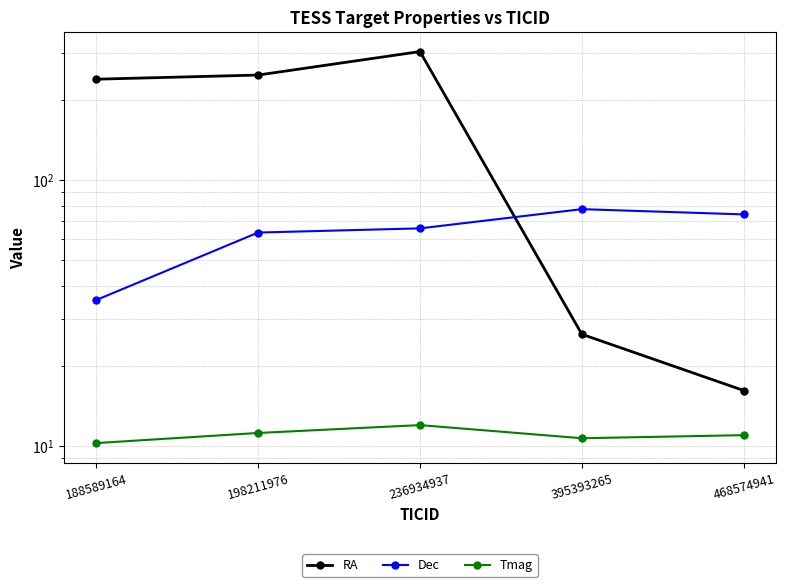

How many lines are shown in the chart?

3